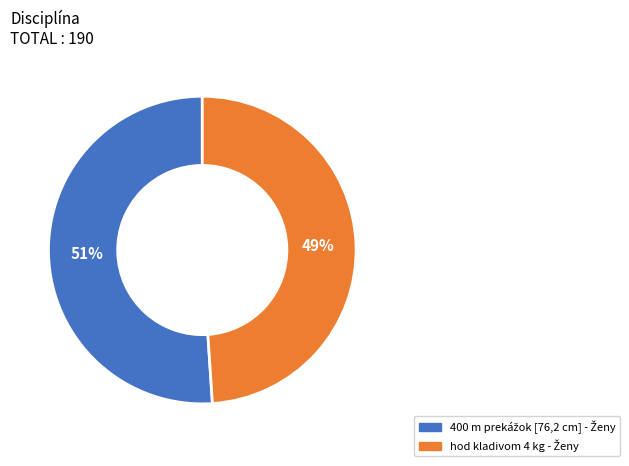

To the nearest percent, what is the average slice percentage?

50%